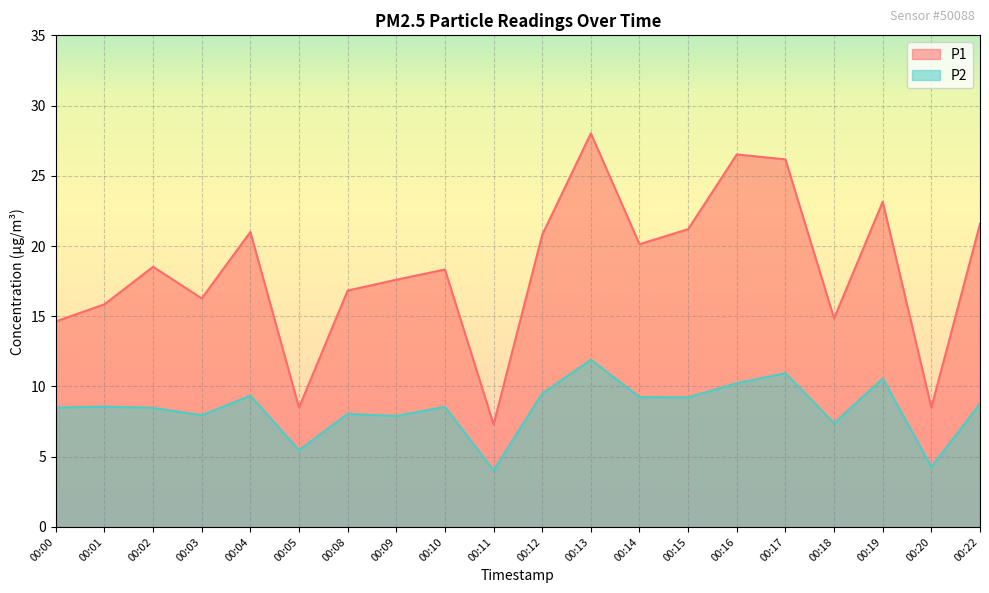

At how many categories does at least one series exceed 16?

14